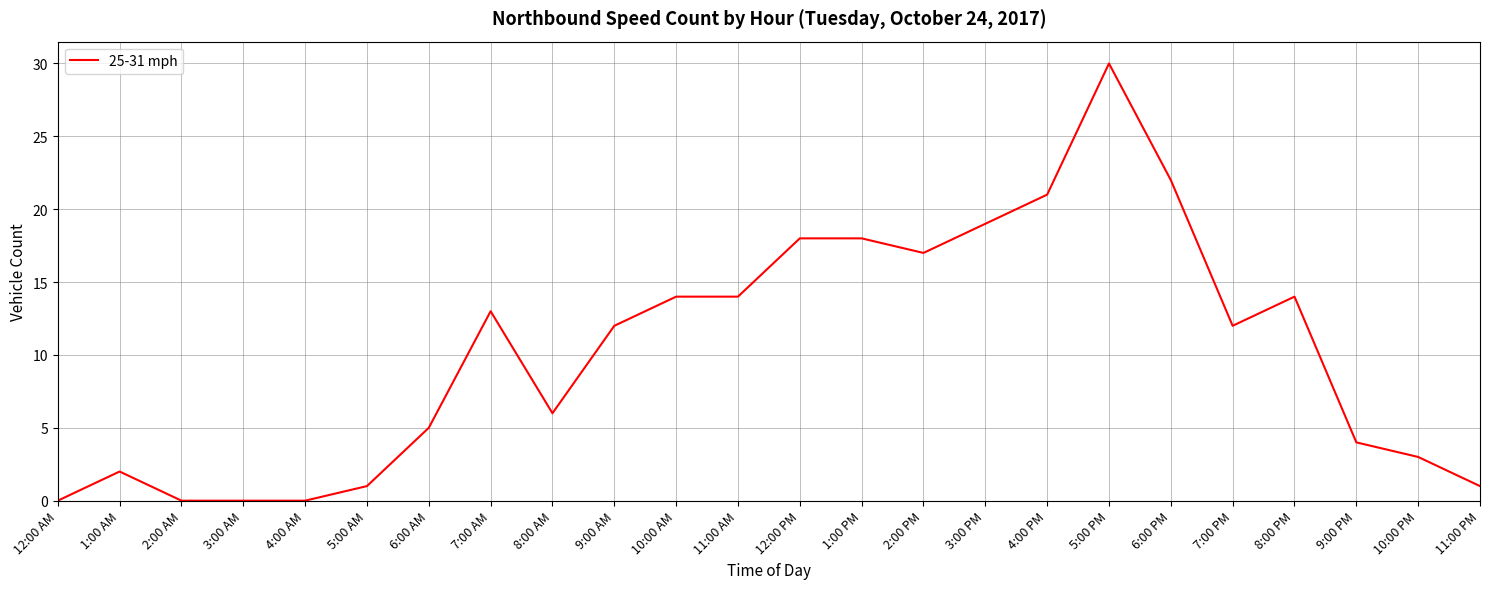

What is the ratio of the value at 9:00 AM to the value at 1:00 PM?

0.7